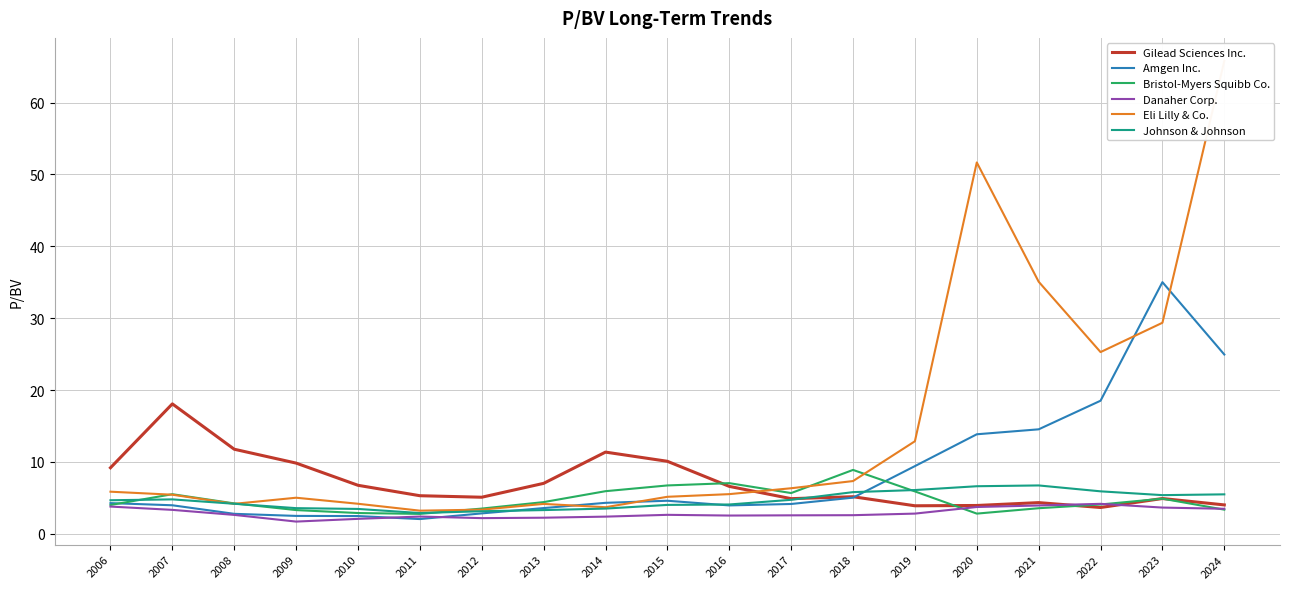

Count the number of data series in this chart.

6